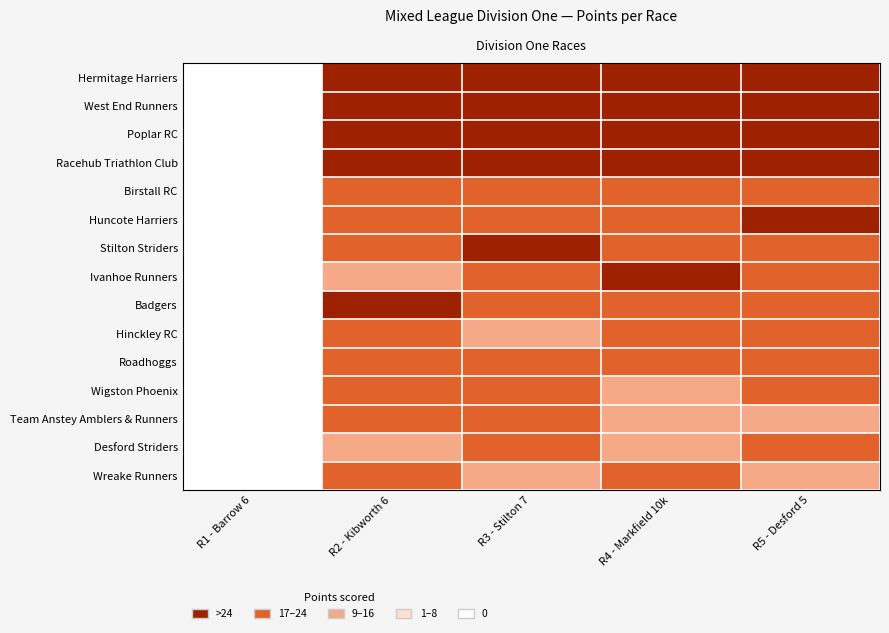

Between R1 - Barrow 6 and R4 - Markfield 10k, which is larger?

R4 - Markfield 10k